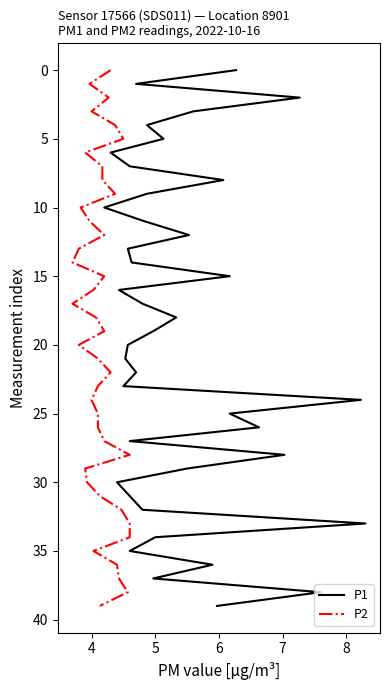

True or false: P2 and P1 cross at least once.

False